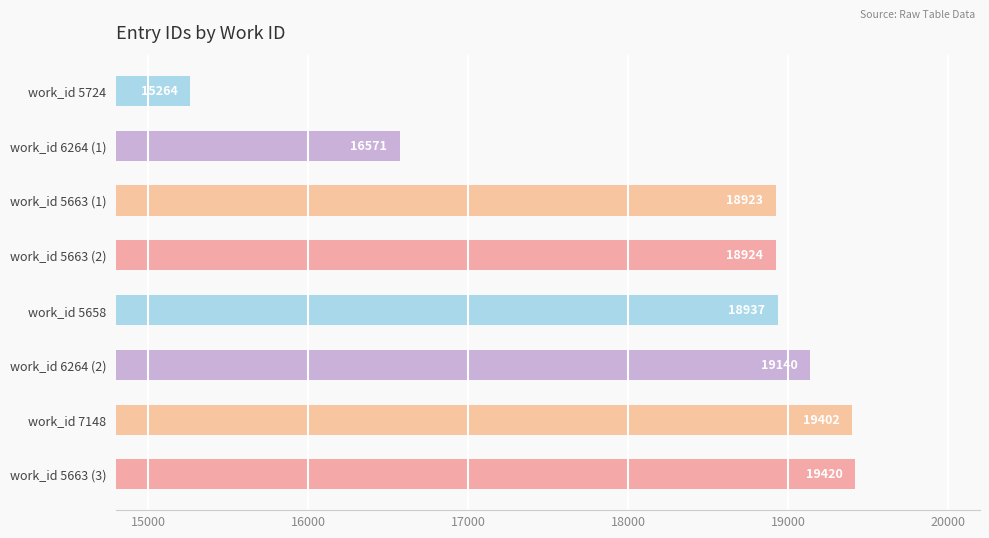

What is the average value?

18323